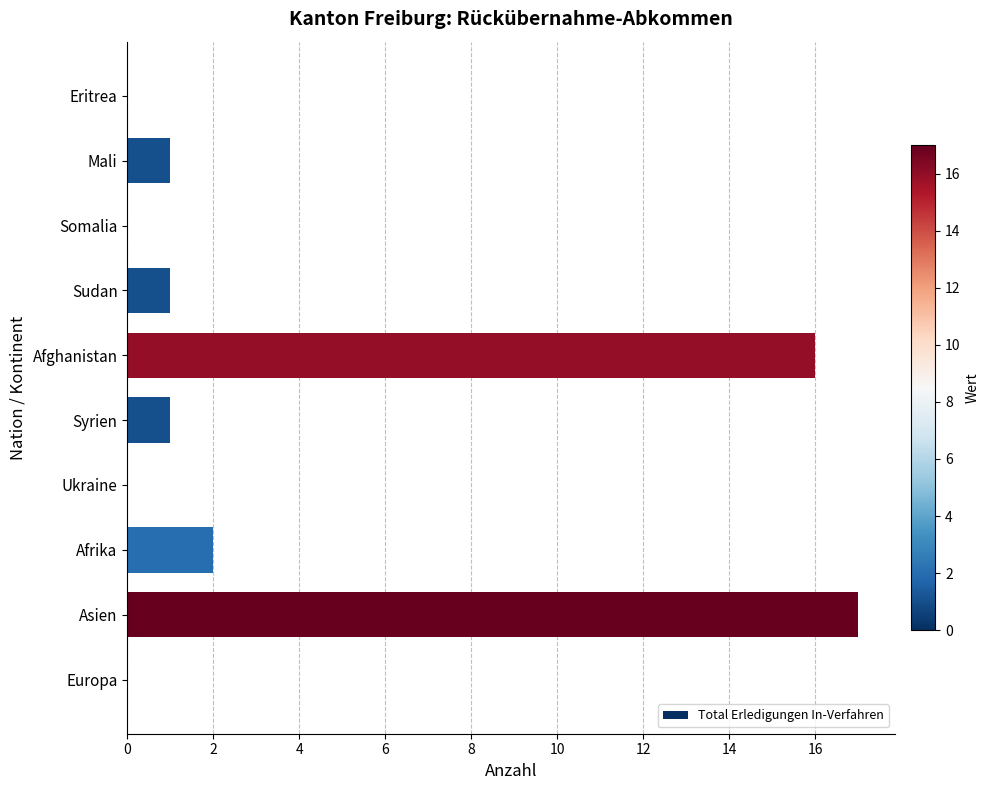

What is the average value?

4